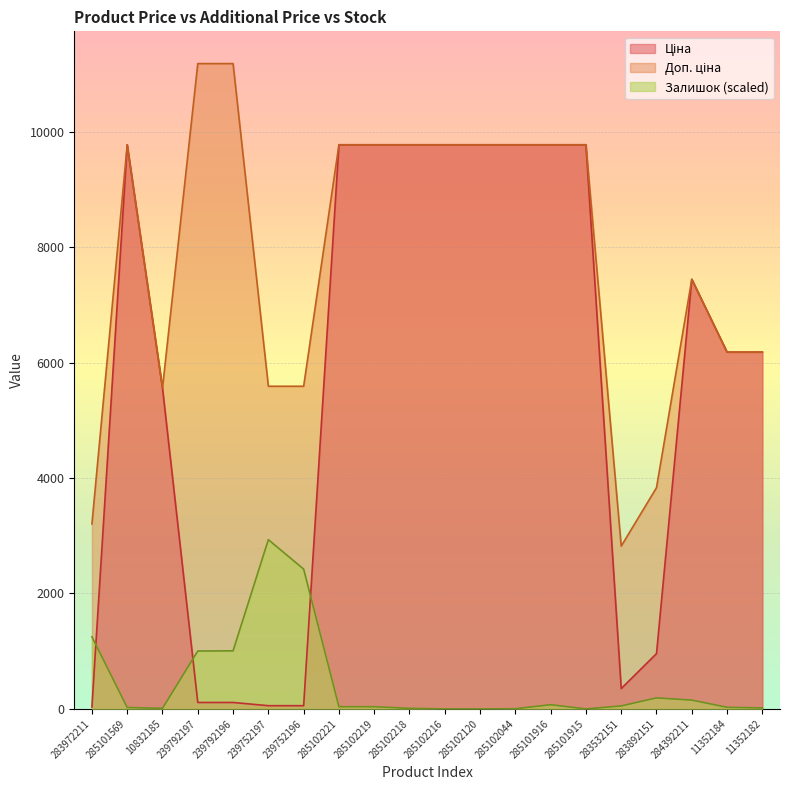

Does the chart display data point markers on the line(s)?

No